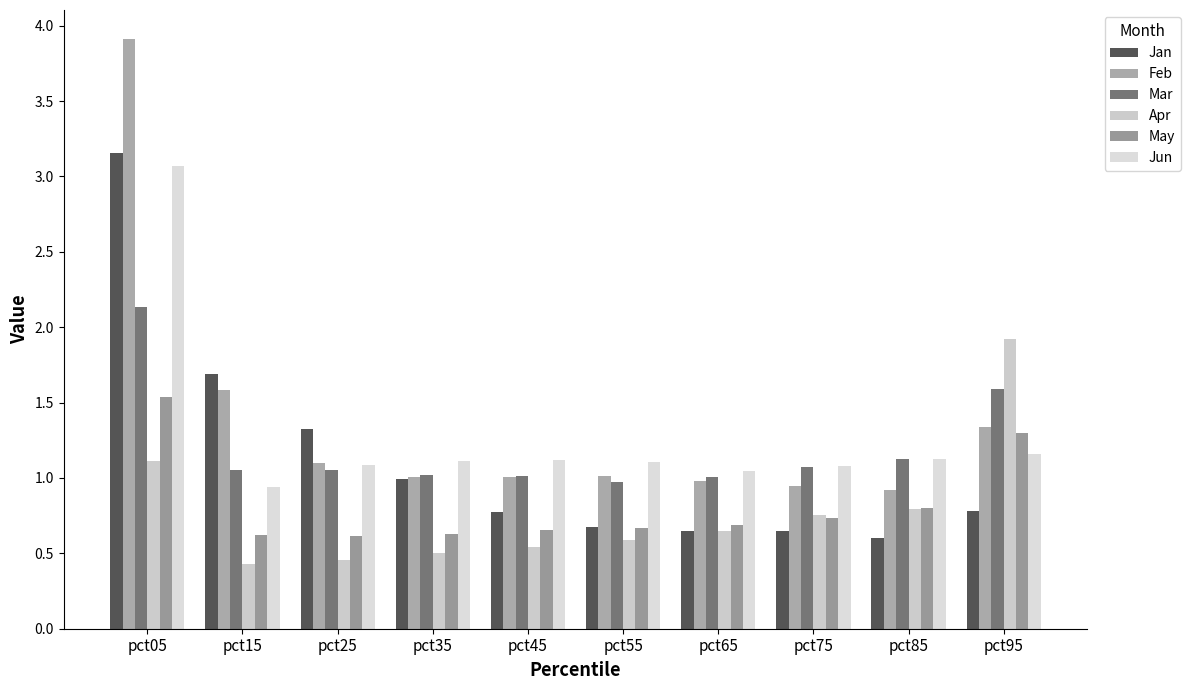

What is the maximum value for Feb?

3.9